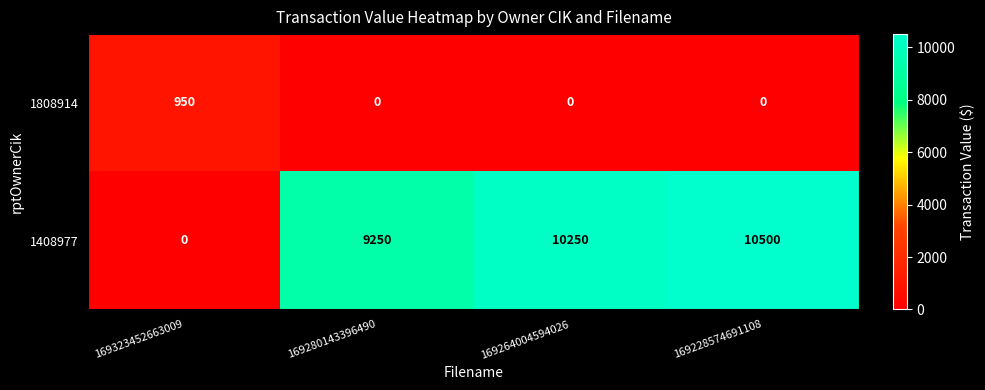

List the series in order of their peak value, highest first.

1408977, 1808914